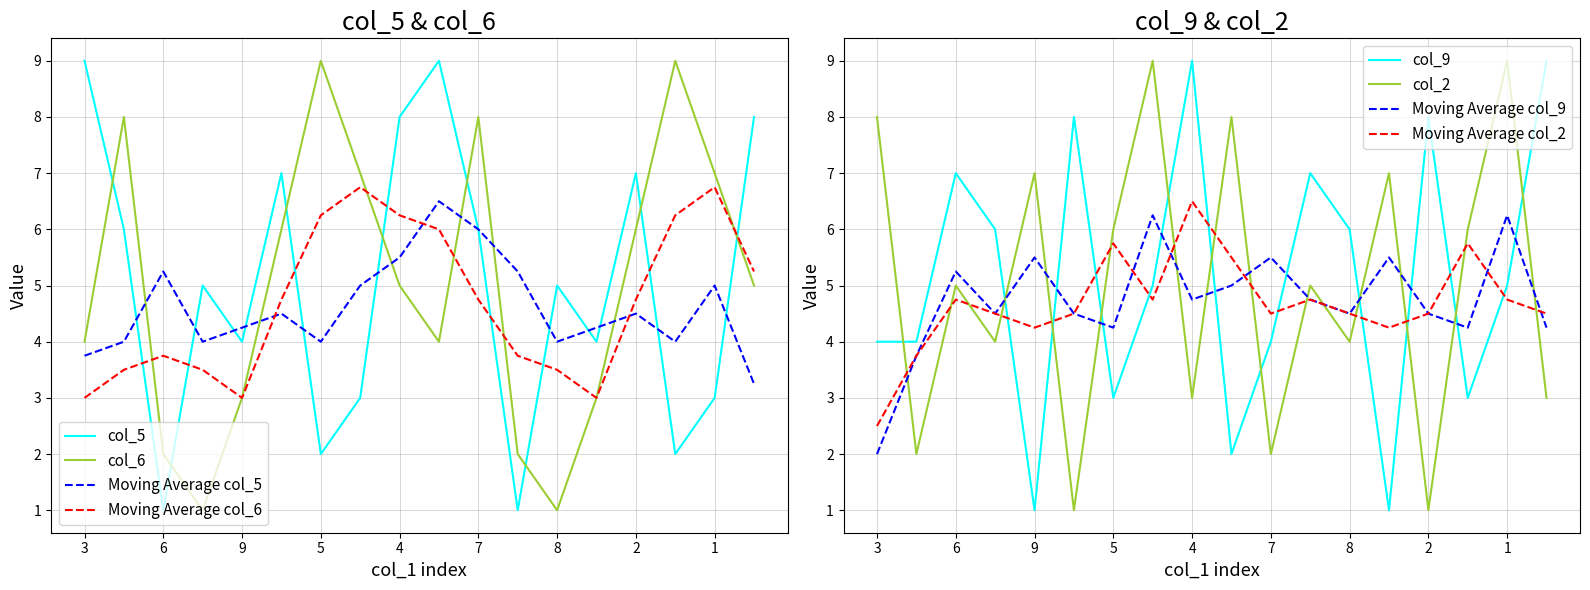

At which category is the sum across all series the highest?

3